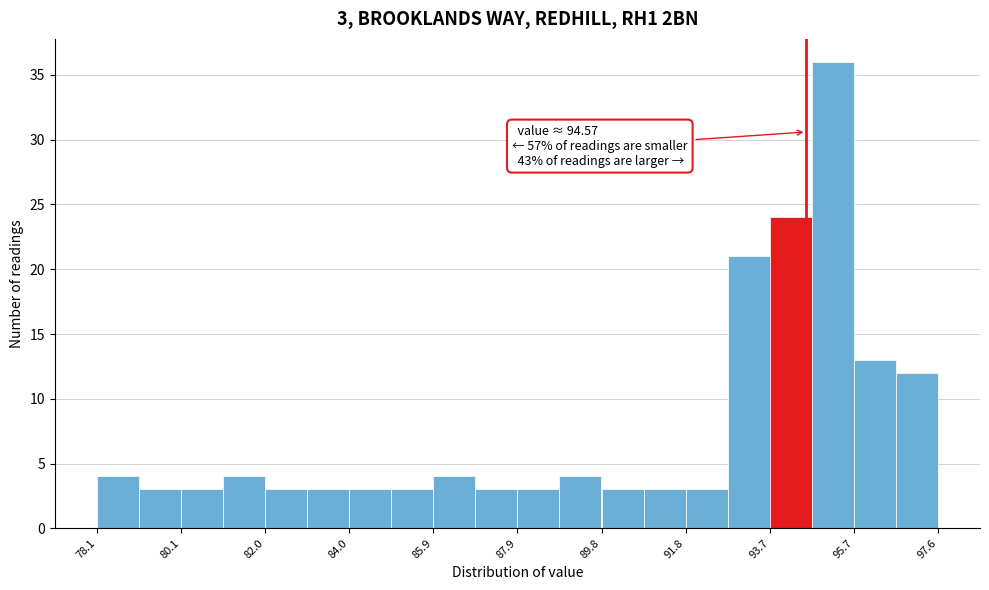

Which range on the x-axis has the tallest bar?

94.6 to 95.6